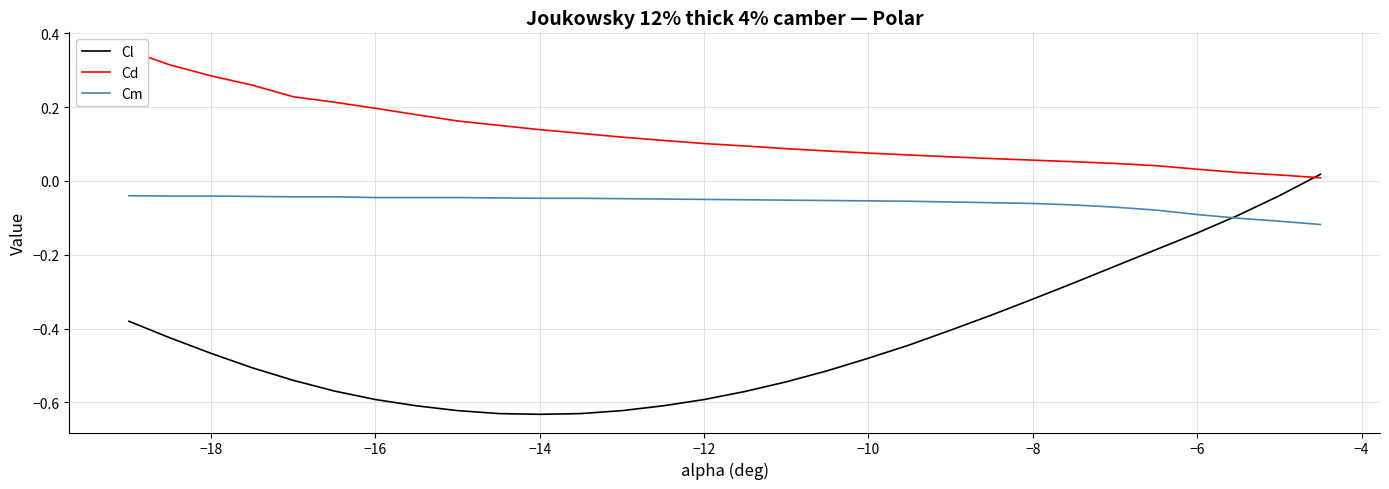

What is the lowest value of the Cm series?

-0.1